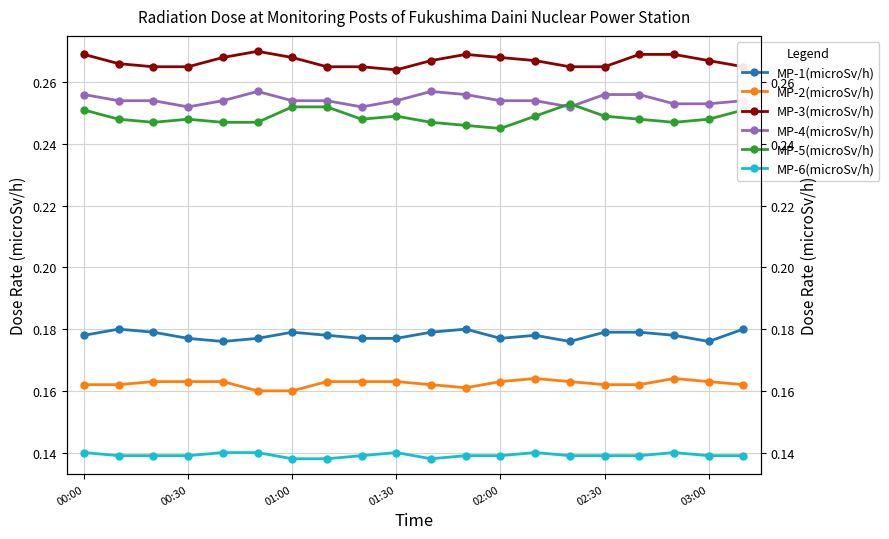

True or false: MP-1(microSv/h) has a value of 0.1 at 16.

False